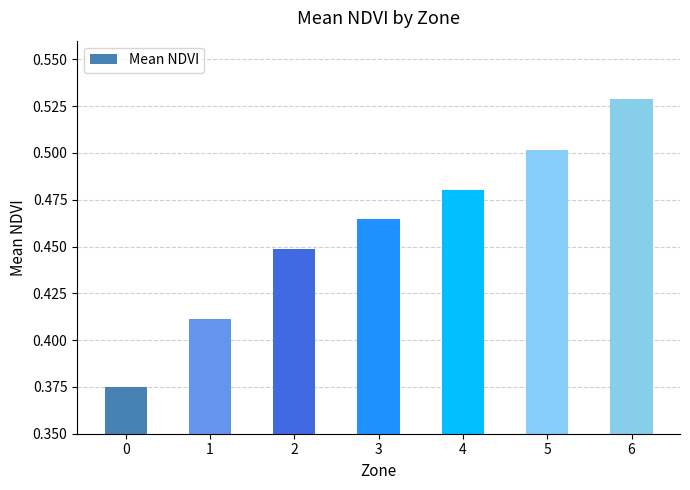

Rank the categories by value from lowest to highest.

0, 1, 2, 3, 4, 5, 6